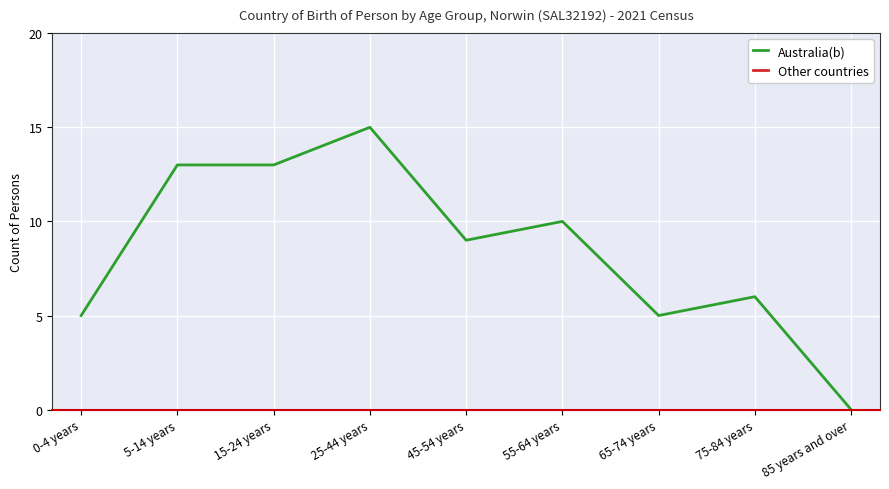

What position from the left is 45-54 years?

5